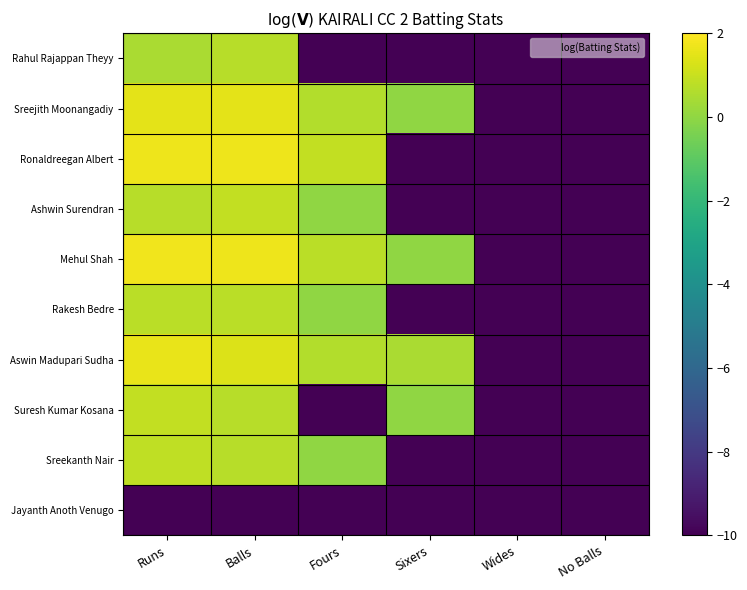

Between Runs and Sixers, which series saw the biggest shift?

Ronaldreegan Albert